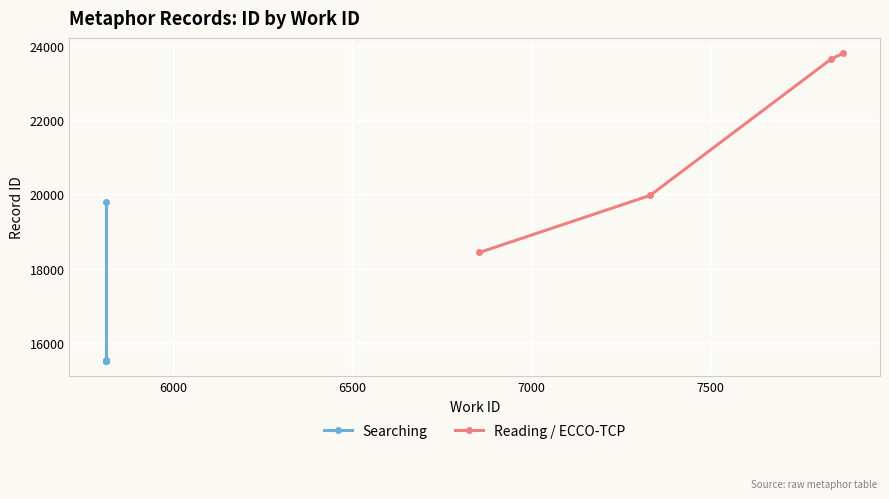

True or false: Reading / ECCO-TCP has more than 2 points higher than both neighbors.

False